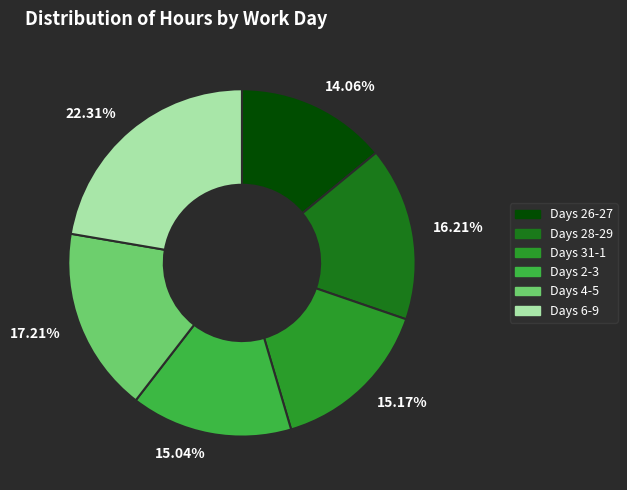

Approximately how many times larger is the value at 16.21% compared to 14.06%?

1.2